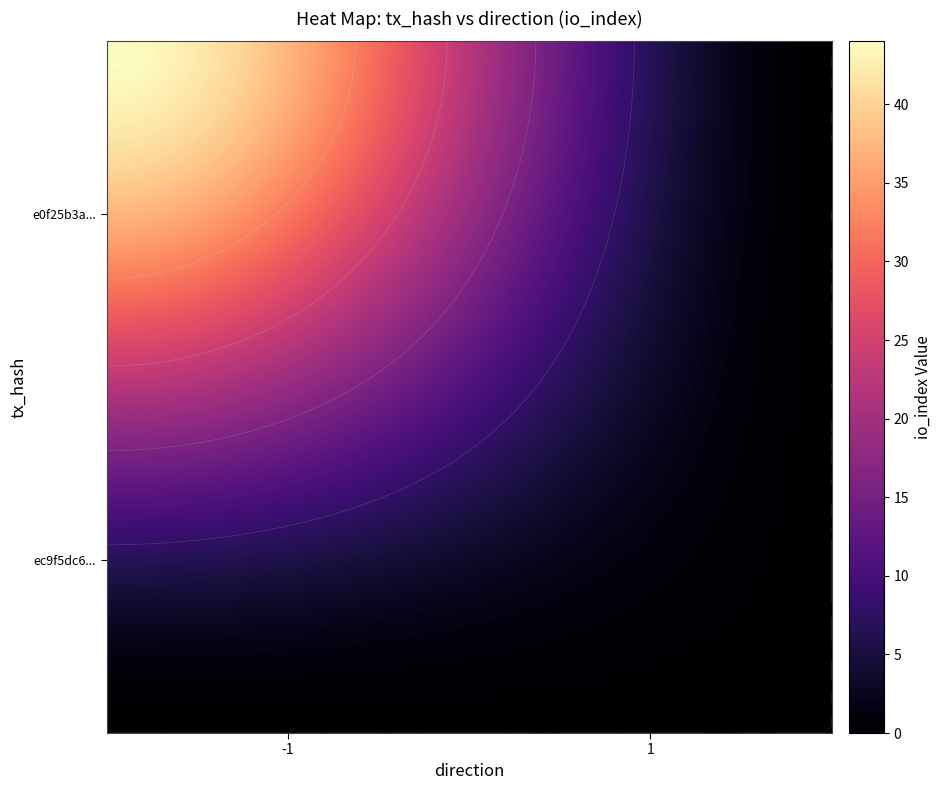

Reading right to left, what are all the values shown in this chart?

ec9f5dc6c0749ecce50338d07902afbc075eedc: io_index=0	direction=-1
e0f25b3adc81b9dec70765c3067c11e137feac0: io_index=44	direction=1